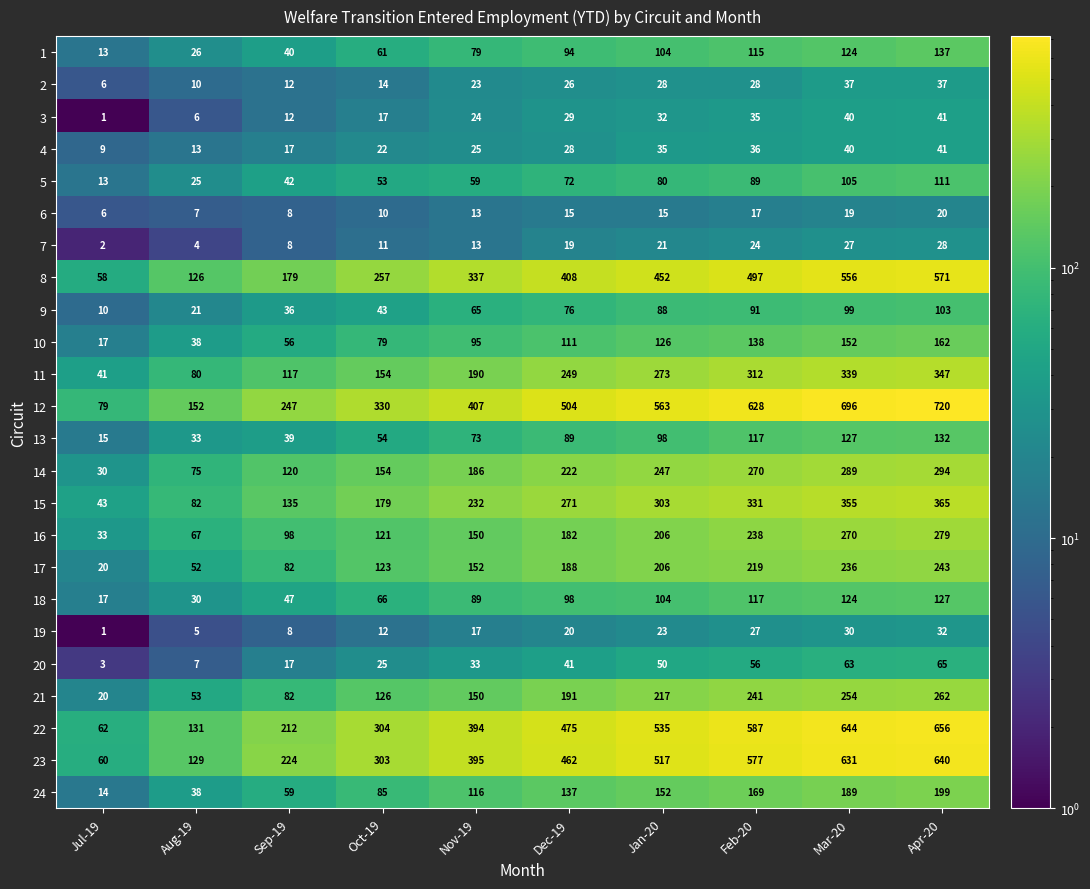

List the labels in order of 16 value, smallest first.

Jul-19, Aug-19, Sep-19, Oct-19, Nov-19, Dec-19, Jan-20, Feb-20, Mar-20, Apr-20